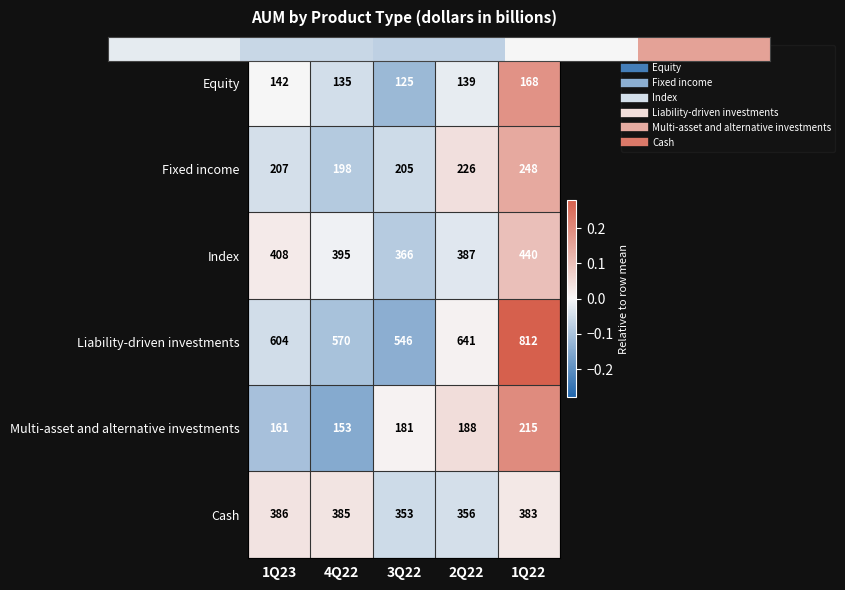

Reading left to right, what are all the values shown in this chart?

Equity: 1Q23=142	4Q22=135	3Q22=125	2Q22=139	1Q22=168
Fixed income: 1Q23=207	4Q22=198	3Q22=205	2Q22=226	1Q22=248
Index: 1Q23=408	4Q22=395	3Q22=366	2Q22=387	1Q22=440
Liability-driven investments: 1Q23=604	4Q22=570	3Q22=546	2Q22=641	1Q22=812
Multi-asset and alternative investments: 1Q23=161	4Q22=153	3Q22=181	2Q22=188	1Q22=215
Cash: 1Q23=386	4Q22=385	3Q22=353	2Q22=356	1Q22=383